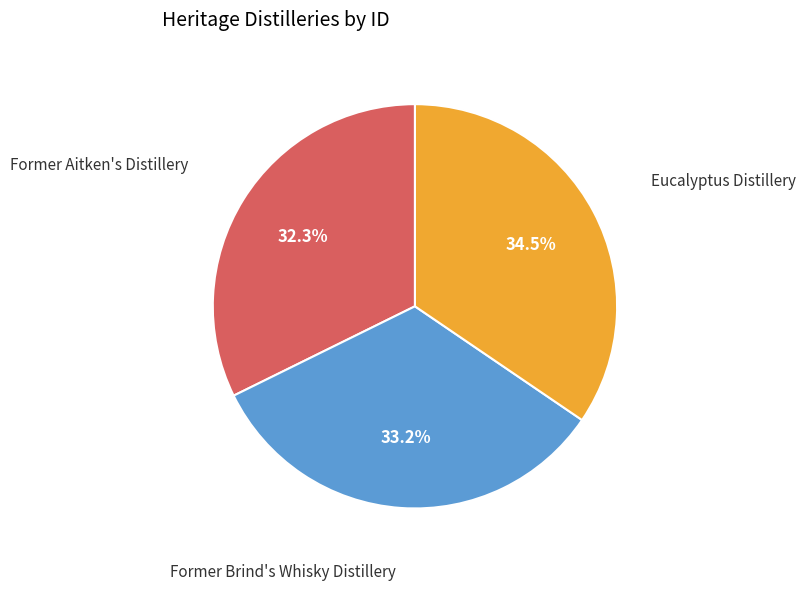

Approximately how many times larger is the value at Former Aitken's Distillery compared to Eucalyptus Distillery?

0.9